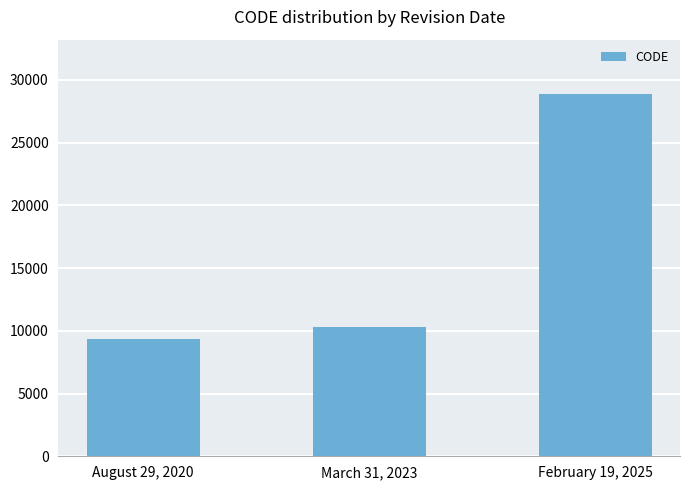

What is the label of the 3rd bar from the left?

February 19, 2025